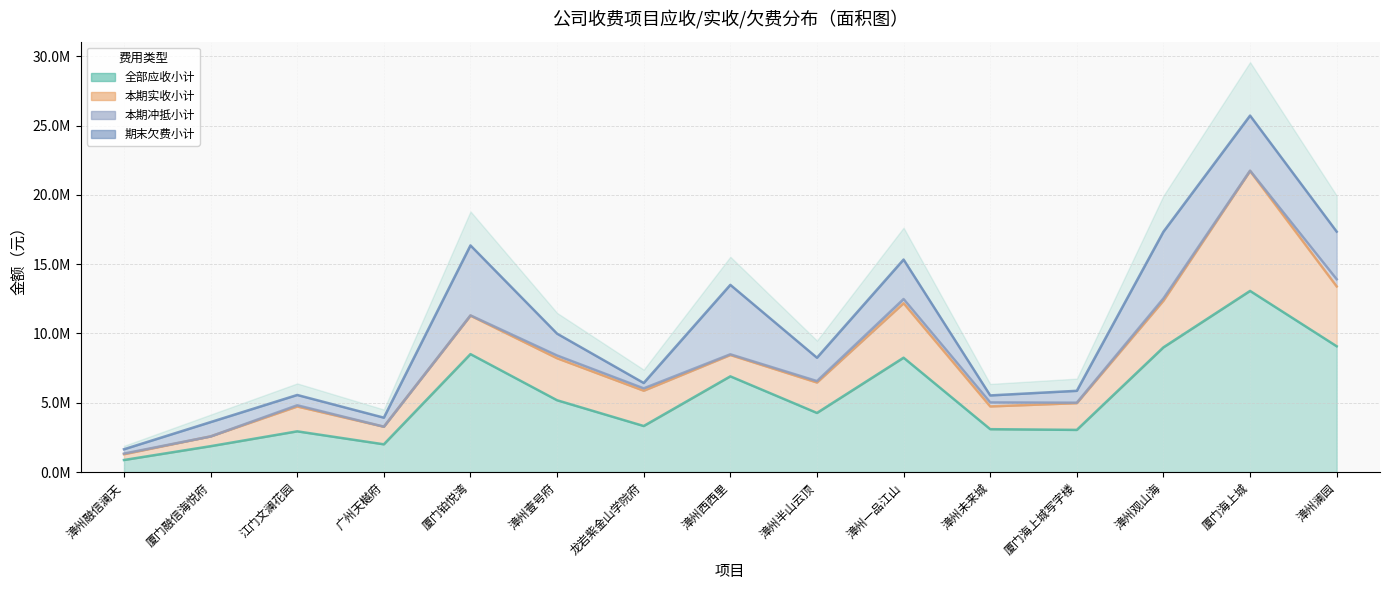

At which label is 本期冲抵小计 closest to 259946?

漳州未来城